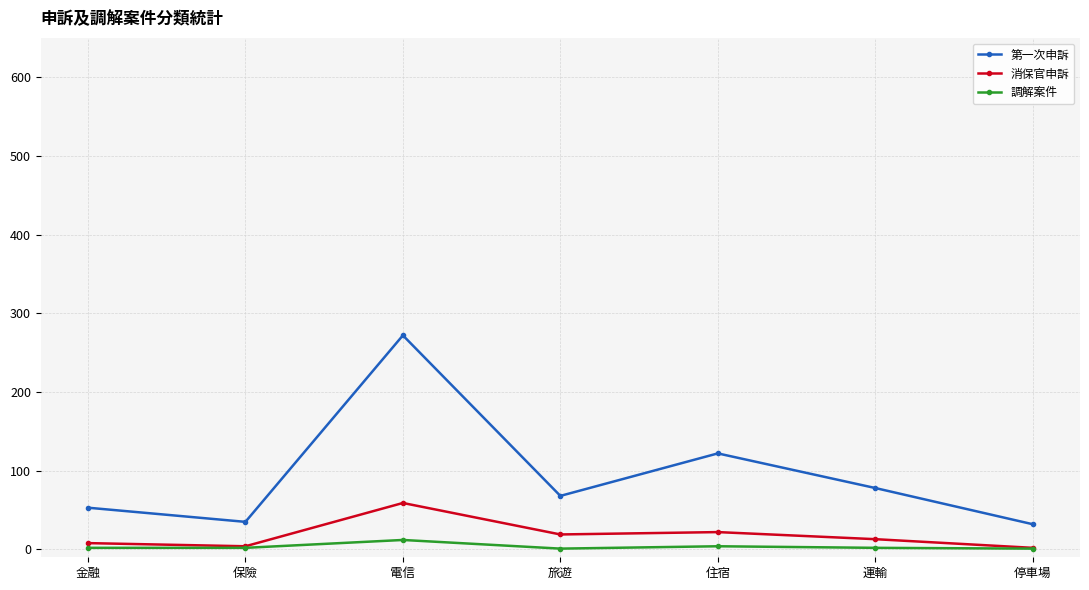

What is the difference between the 第一次申訴 values at 旅遊 and 運輸?

10